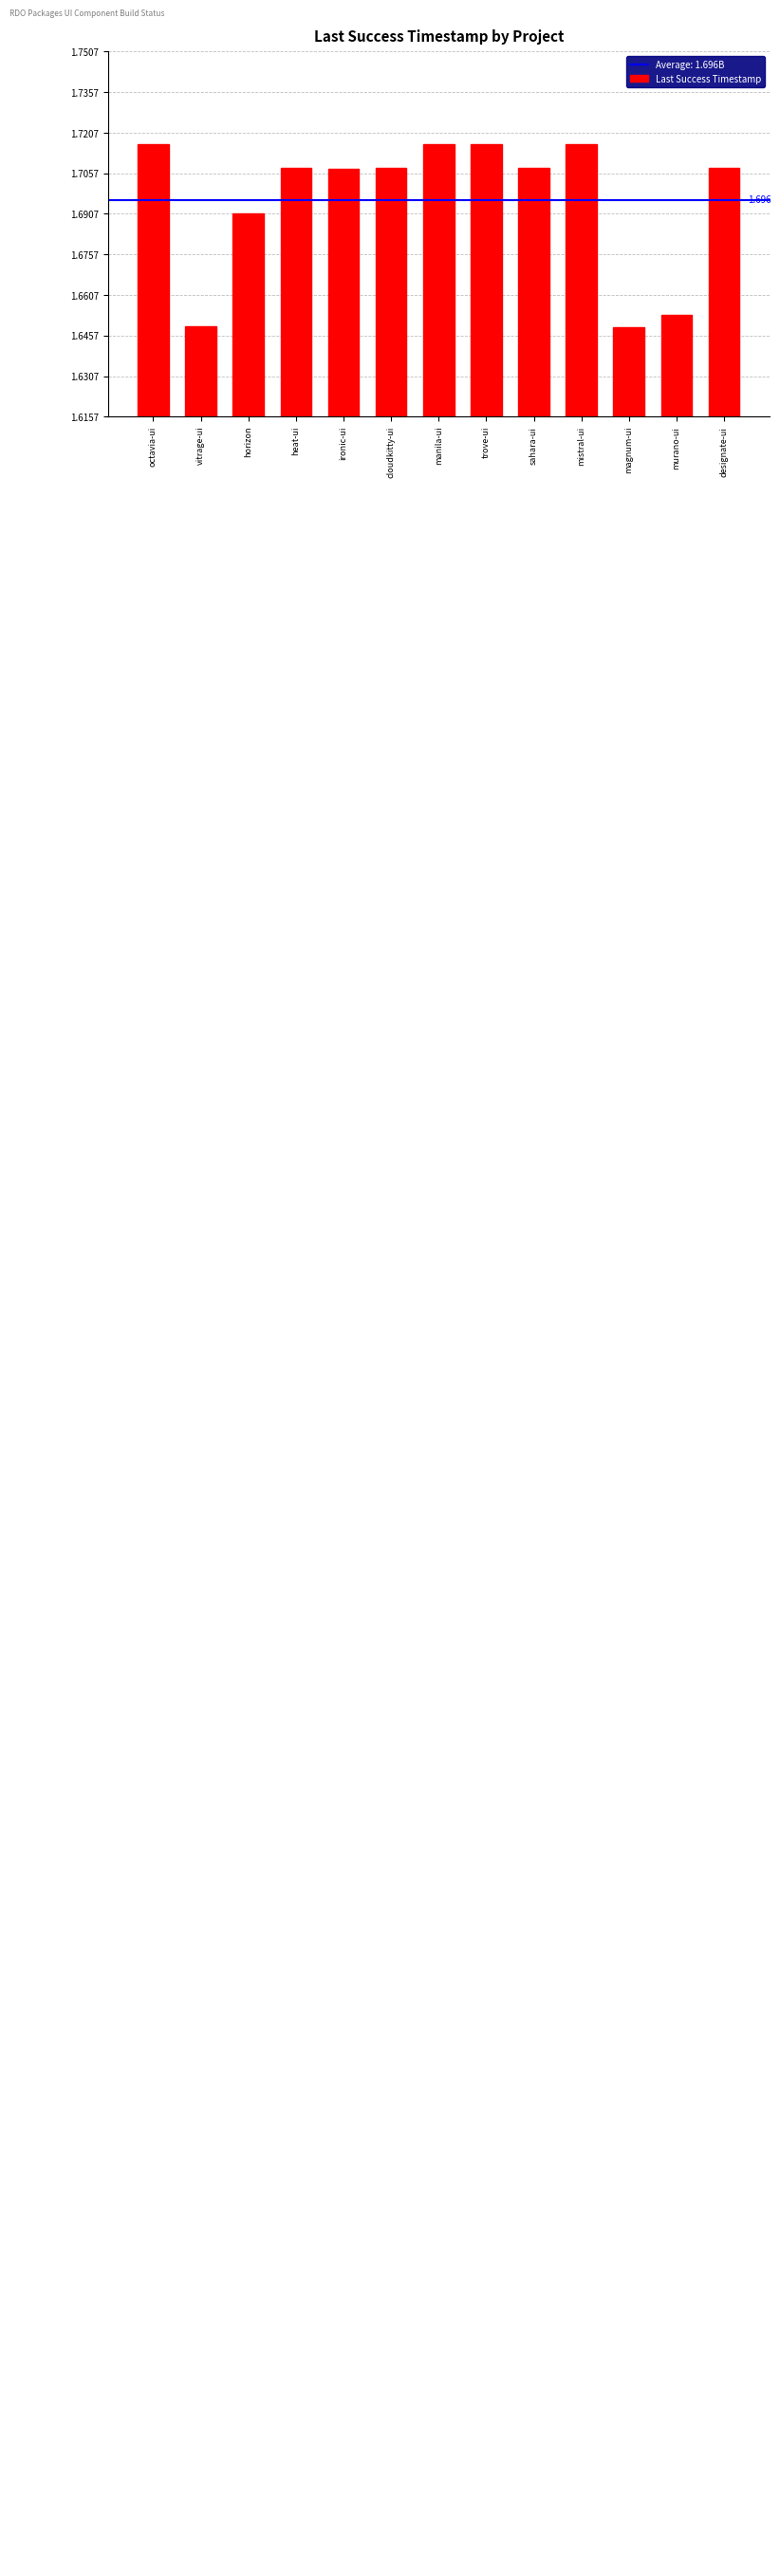

How many values are between 1 and 2?

13